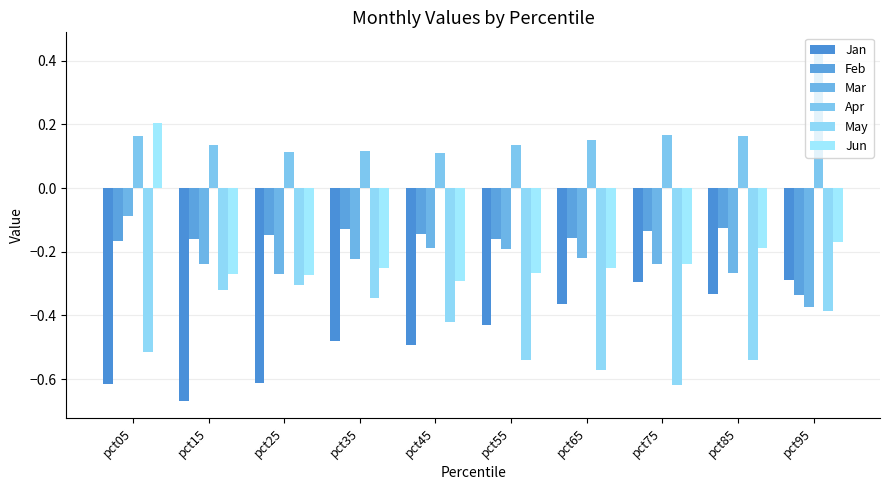

What is the total value across all series at pct35?

-1.3